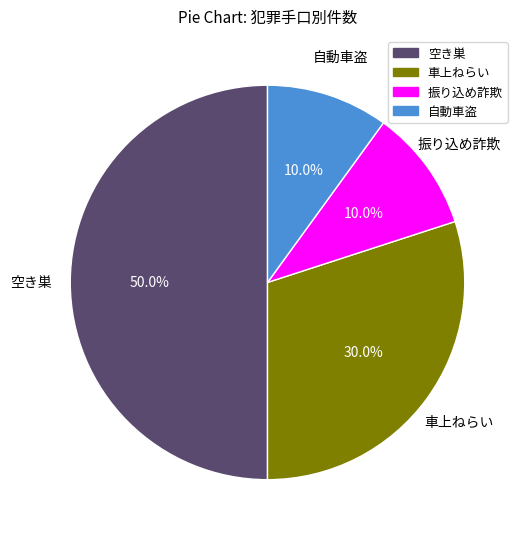

Which slice is the largest?

空き巣